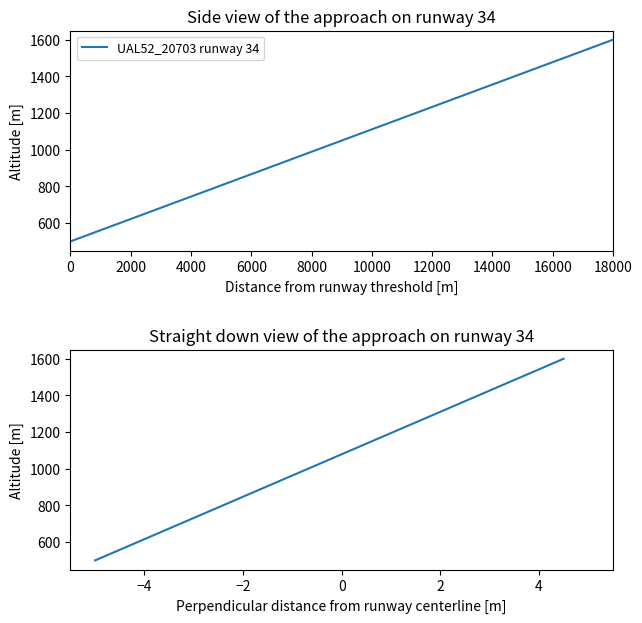

What is the value of the 19th point from the left?

1542.1